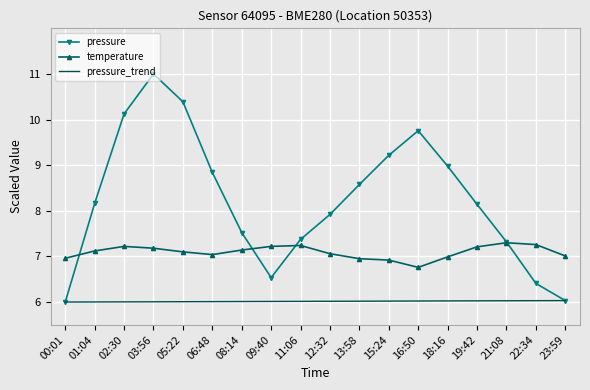

What is the difference between the maximum and minimum values in the temperature series?

0.5